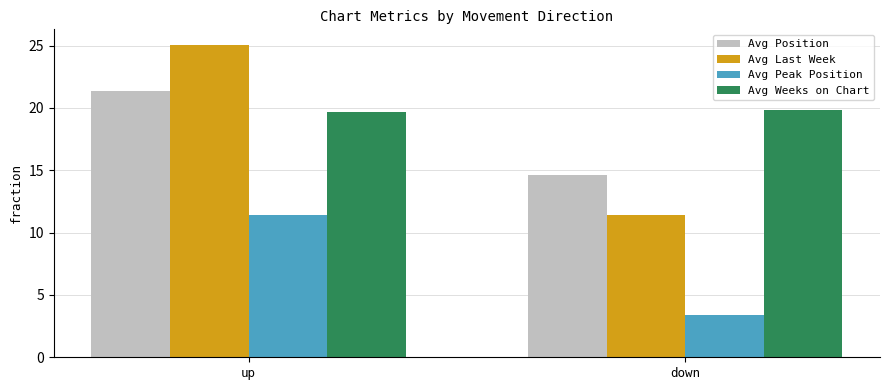

Which label corresponds to the smallest value in the chart?

down